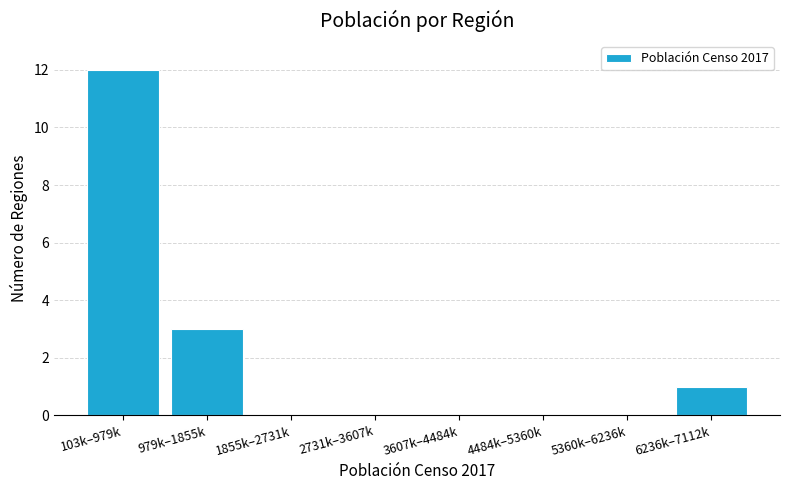

Reading left to right, transcribe all the data shown in this chart.

103k–979k=12	979k–1855k=3	1855k–2731k=0	2731k–3607k=0	3607k–4484k=0	4484k–5360k=0	5360k–6236k=0	6236k–7112k=1